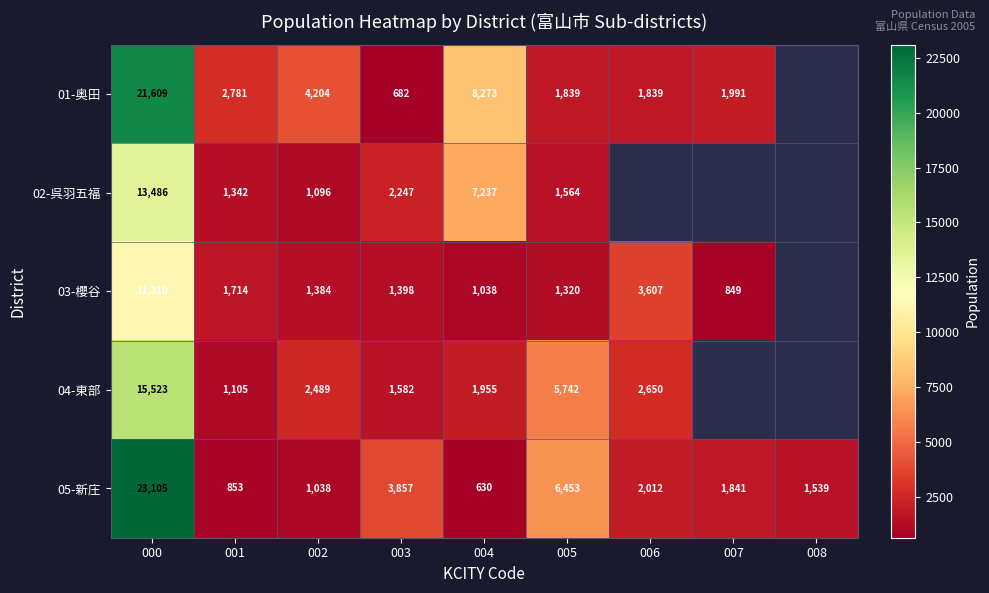

True or false: 02-呉羽五福 has a value of 7237 at 004.

True